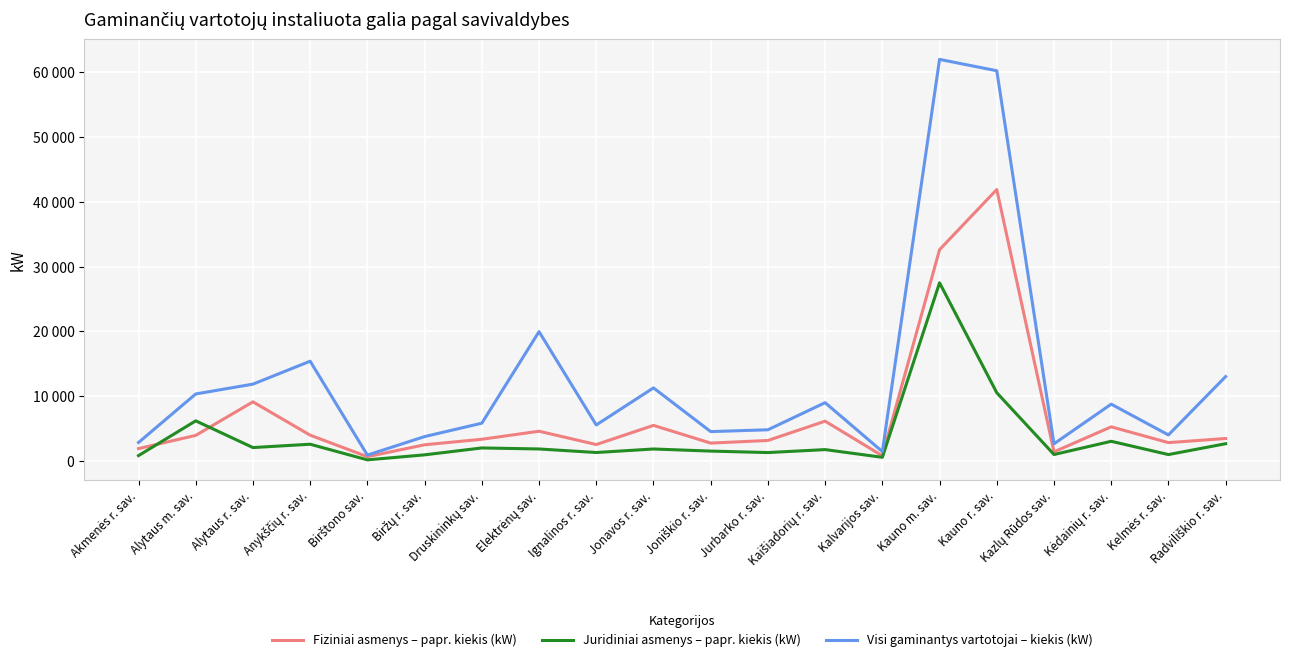

True or false: Visi gaminantys vartotojai – kiekis (kW) has a value of 15670.3 at Kėdainių r. sav..

False